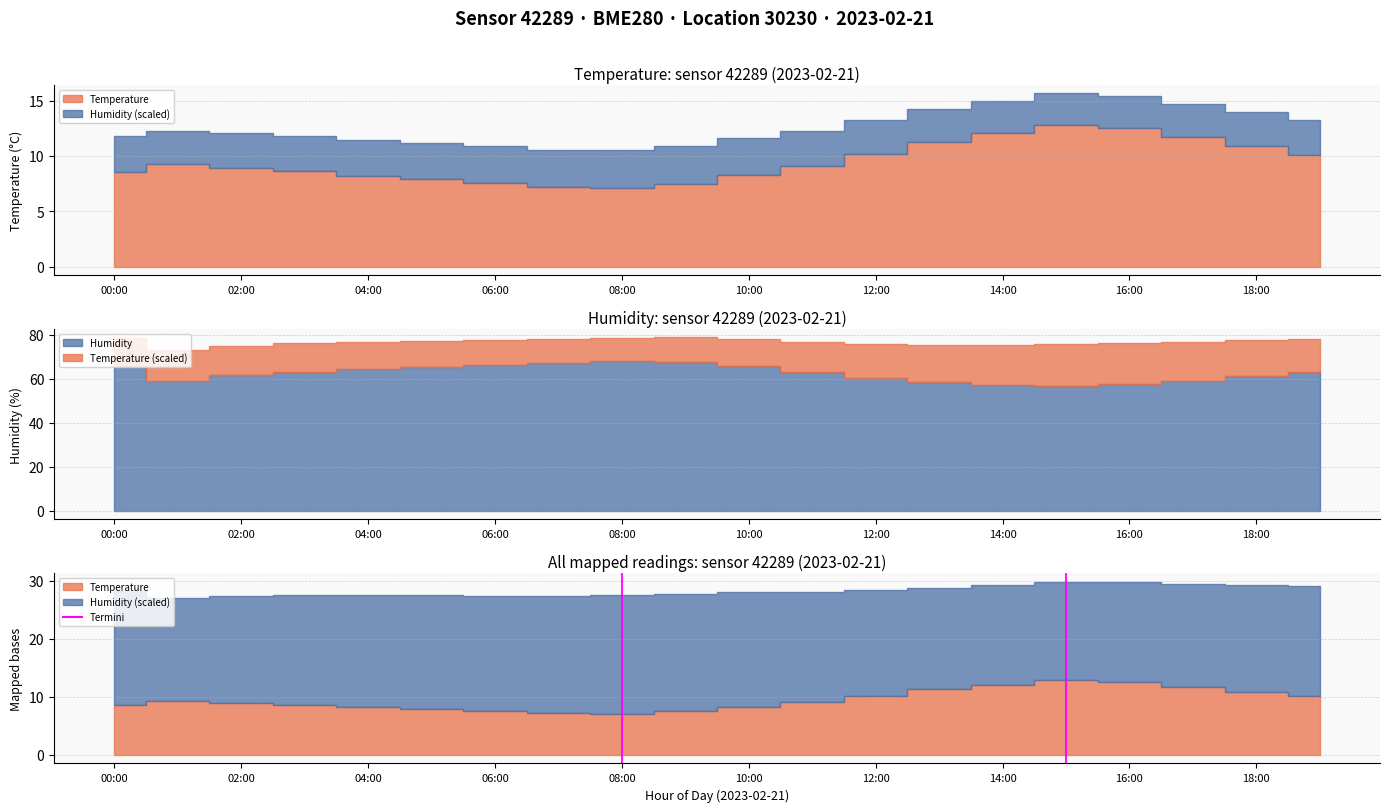

Is it true that the value at 00:00 is 0?

False